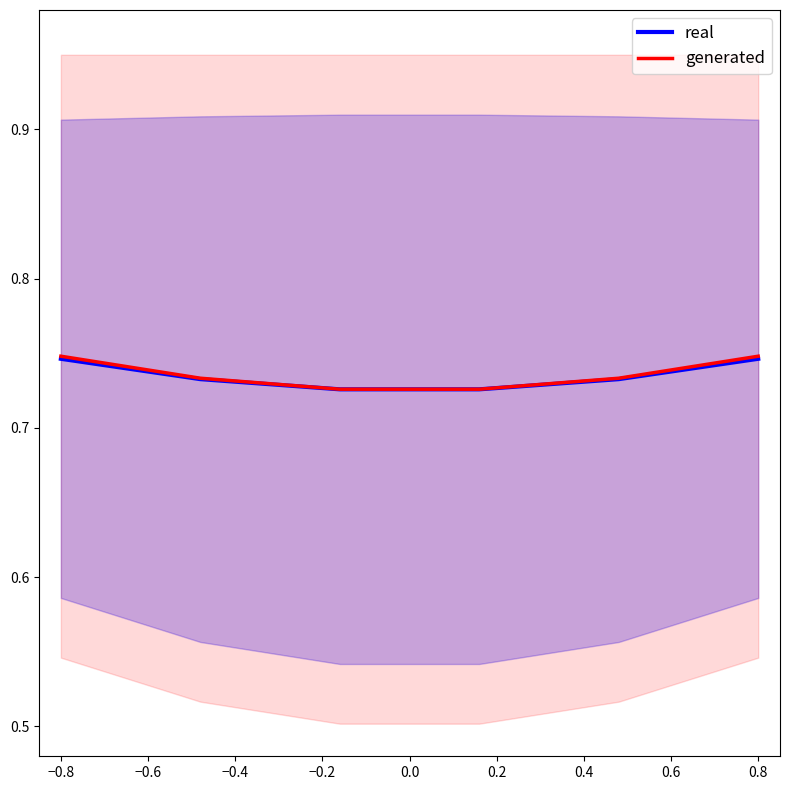

The real series shows 0.2 at 0.8. True or false?

False